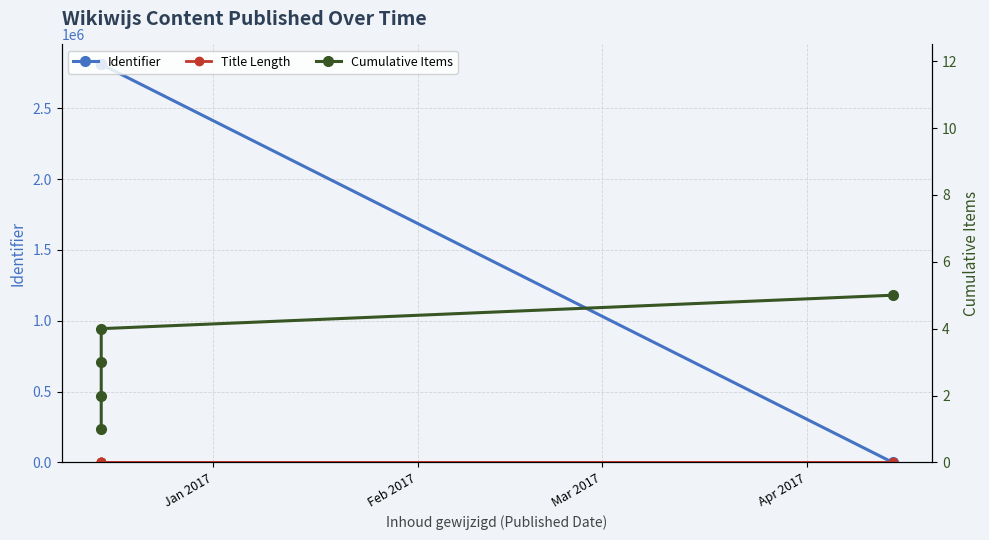

What is the value of the Cumulative Items point at the 2nd from the left?

2